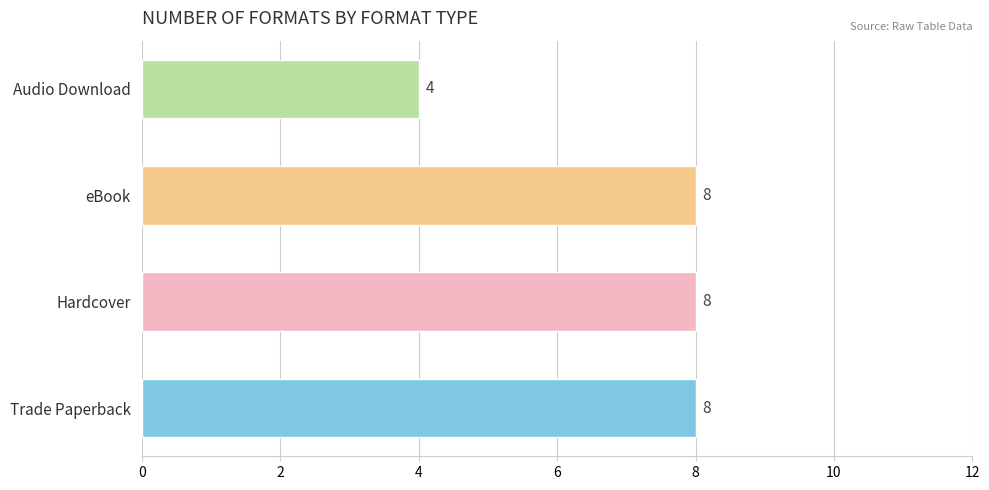

Which has a higher value, Audio Download or eBook?

eBook